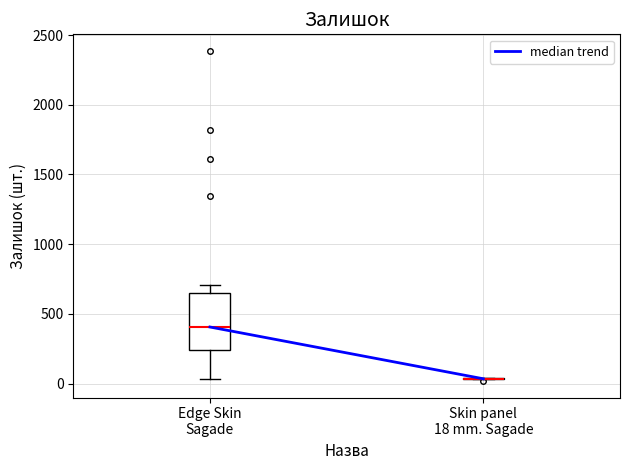

Reading left to right, read every box against the y-axis: the position of its median line, the range the box covers, and the ends of its whiskers. The values are not printed on the chart, so give them approximately, as read against the axis.

Edge Skin Sagade: median 400, box 250 to 650, whiskers 50 to 700
Skin panel 18 mm. Sagade: box collapsed to a line at 50, whiskers 50 to 50